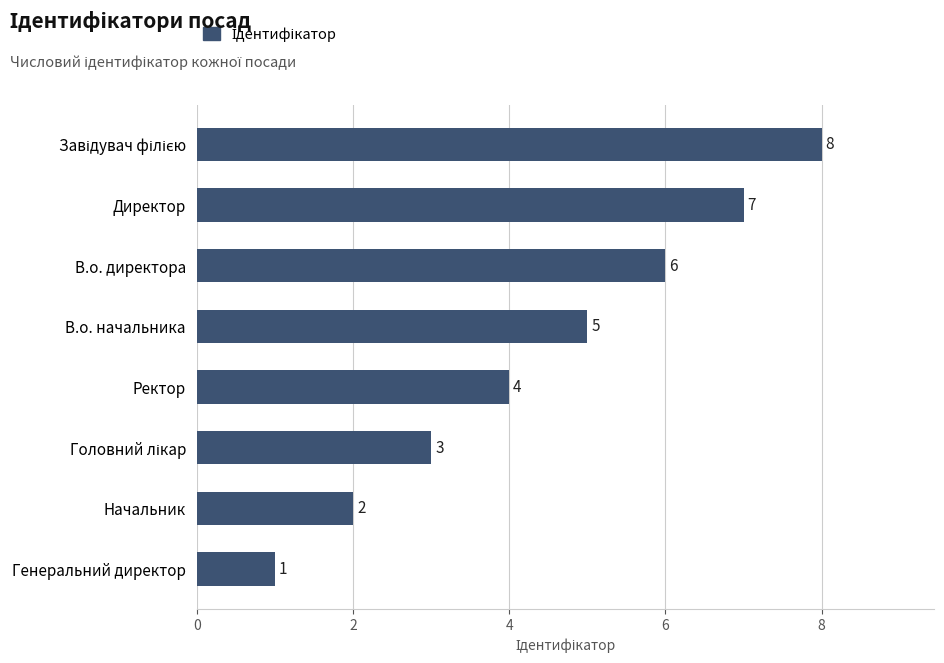

How many categories are shown in the chart?

8